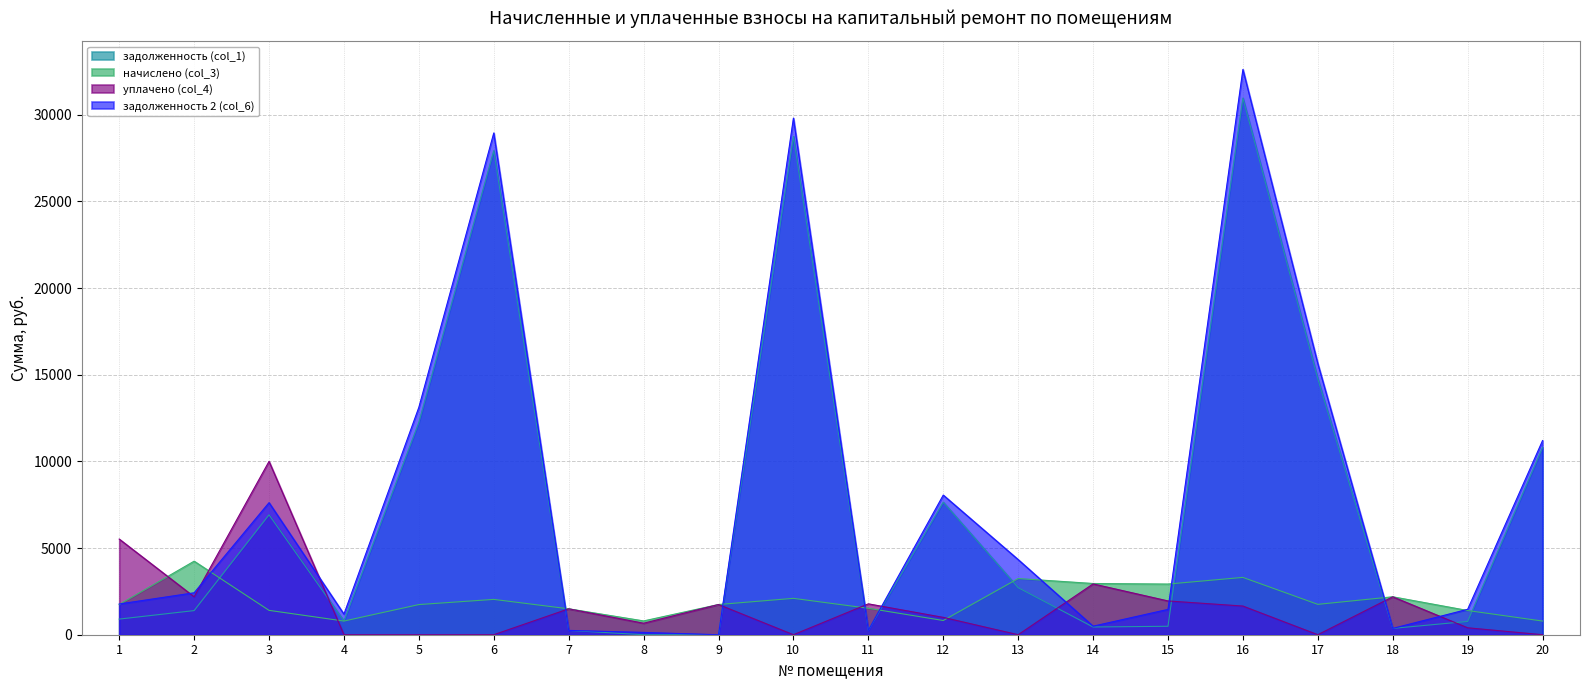

What is the sum of all задолженность 2 (col_6) values?

161125.5